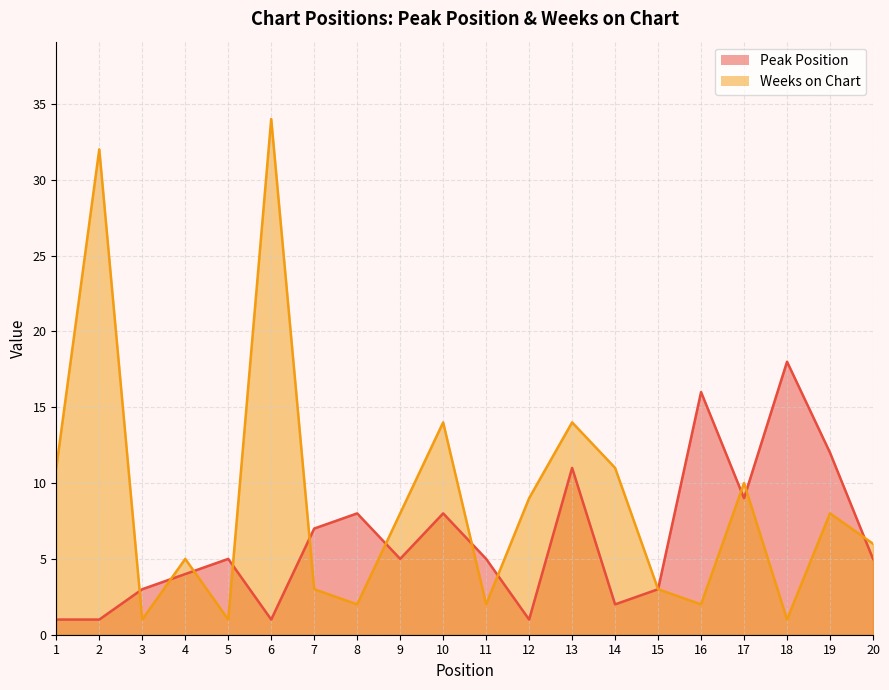

Which series has the largest total across all categories?

Weeks on Chart